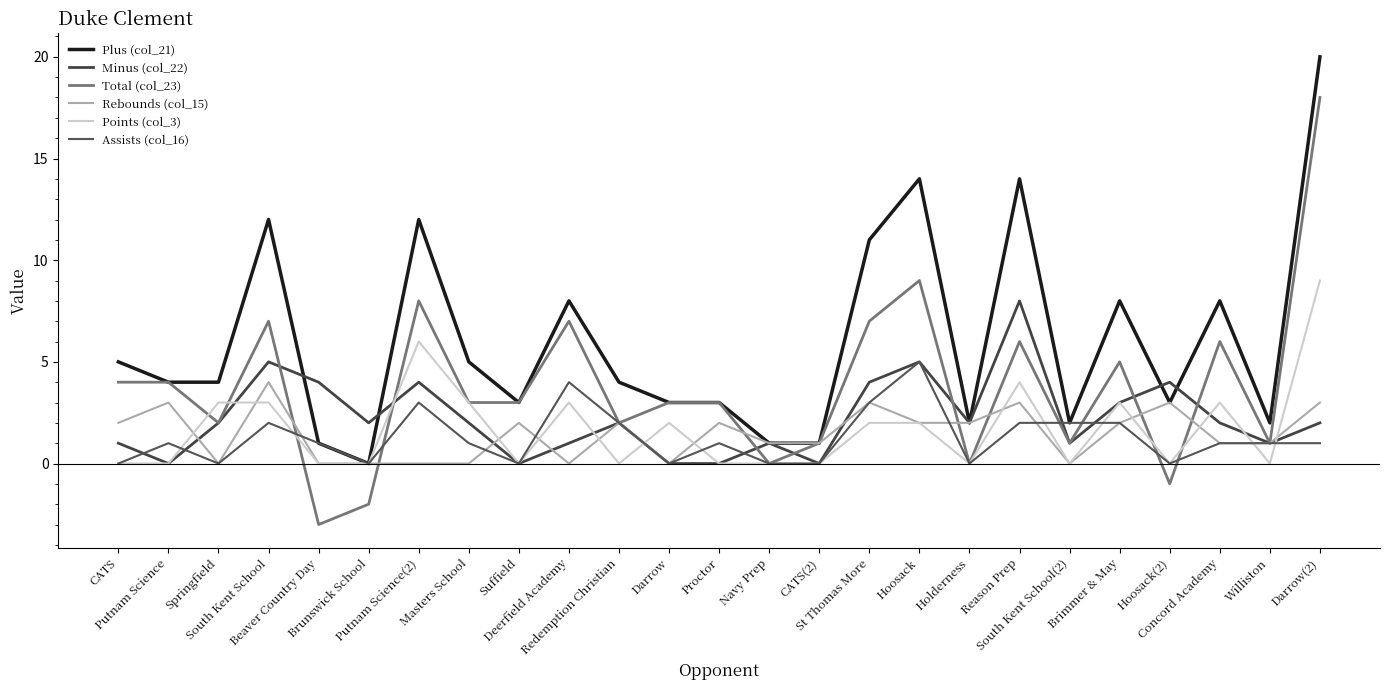

How many lines are shown in the chart?

6